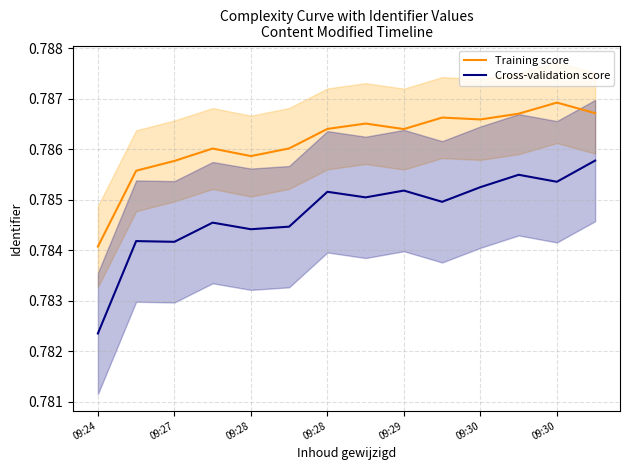

At how many categories does at least one series exceed 0?

14